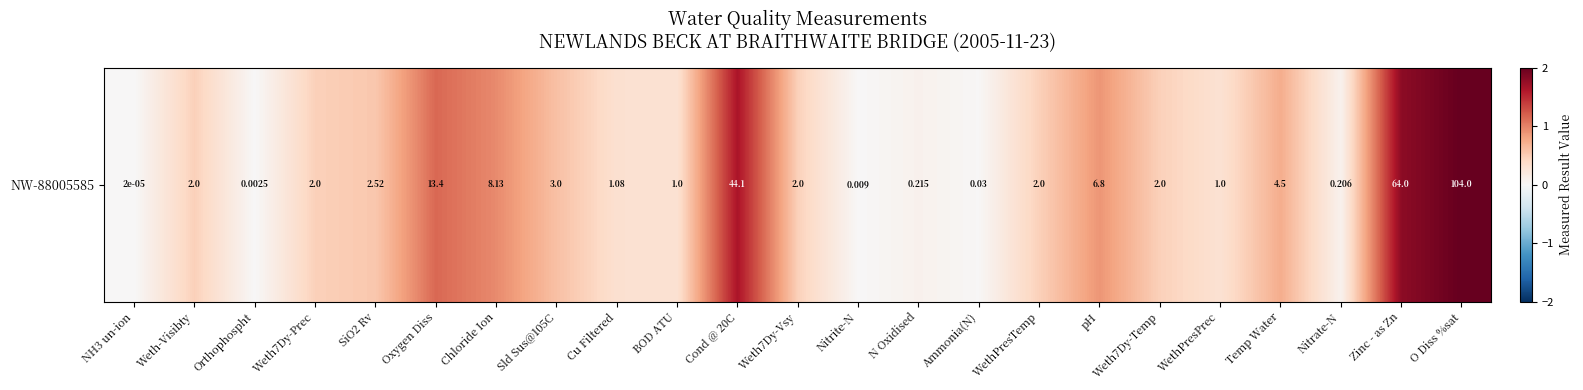

Which category has the highest value across all series?

O Diss %sat